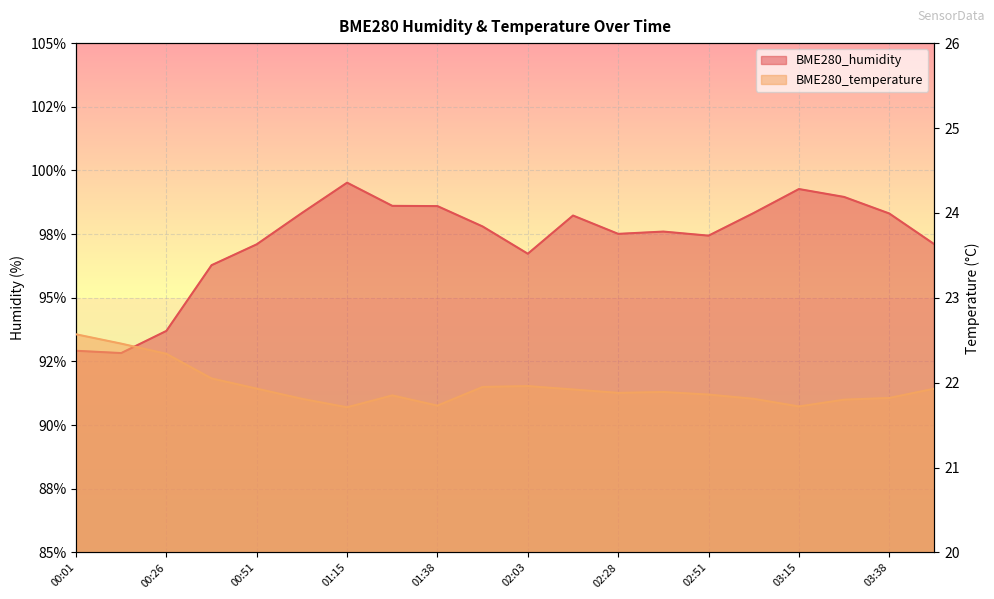

Is it true that BME280_temperature equals 37.5 at 00:38?

False